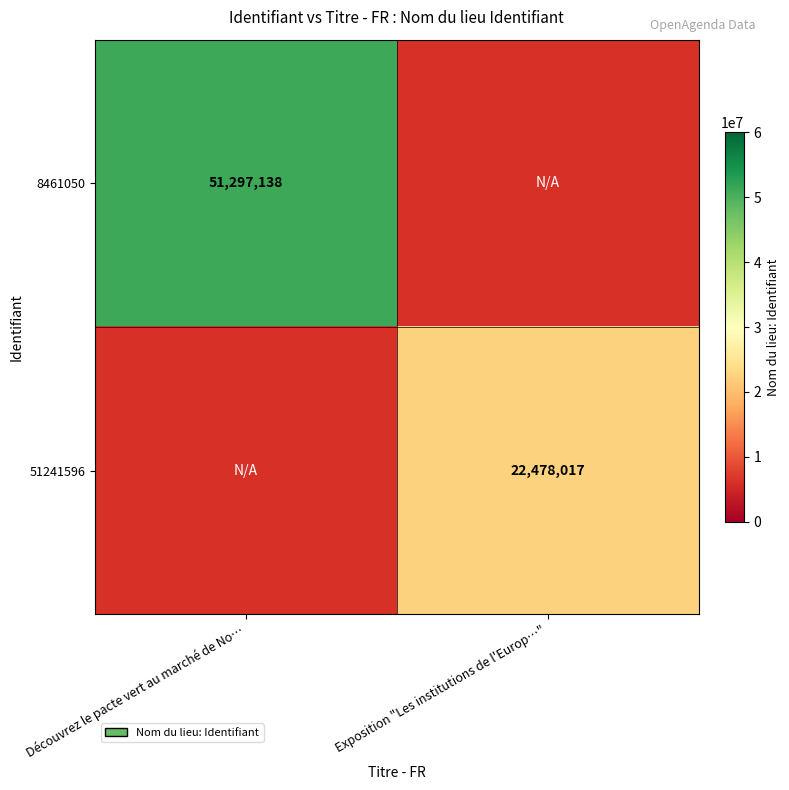

Which label corresponds to the largest value in the chart?

Découvrez le pacte vert au marché de No…